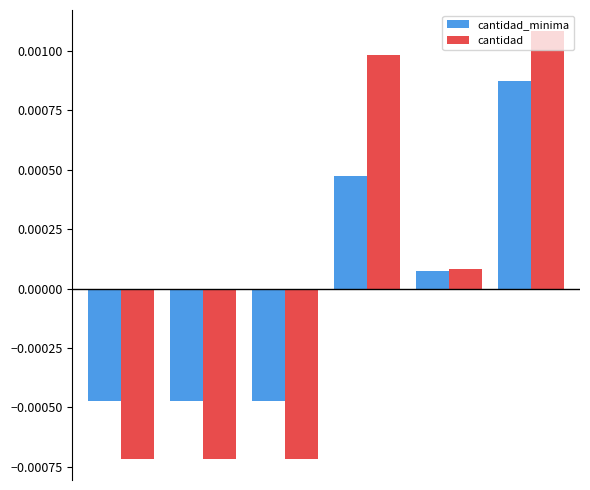

Rank the series by their maximum value, from highest to lowest.

cantidad, cantidad_minima